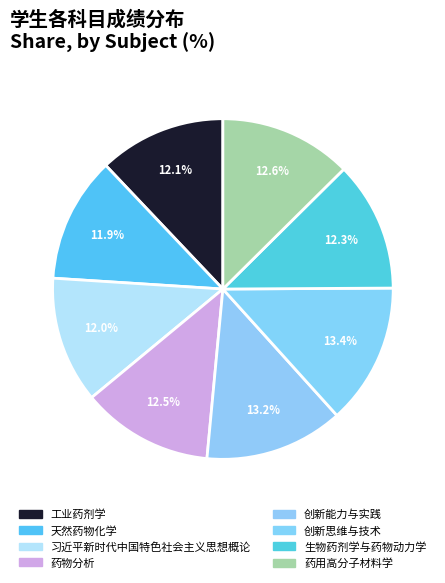

What is the total percentage of 习近平新时代中国特色社会主义思想概论 and 工业药剂学?

24.0%